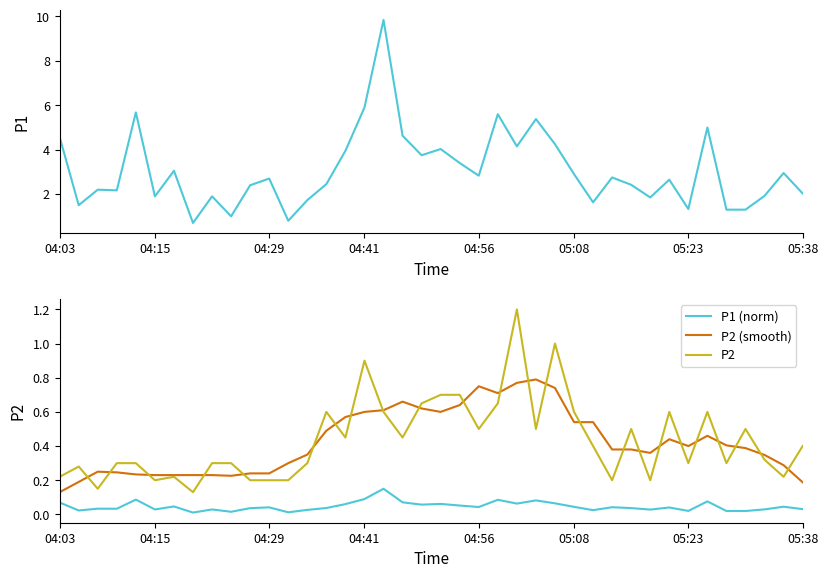

True or false: P2 and P1 (norm) intersect in this chart.

False